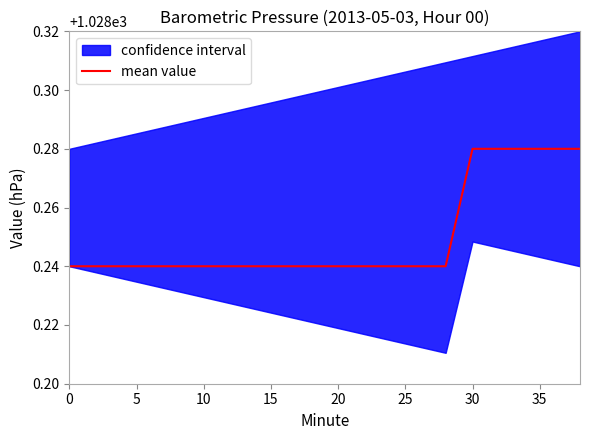

Reading left to right, what are all the values shown in this chart?

1028.2	1028.2	1028.2	1028.2	1028.2	1028.2	1028.2	1028.2	1028.2	1028.2	1028.2	1028.2	1028.2	1028.2	1028.2	1028.3	1028.3	1028.3	1028.3	1028.3